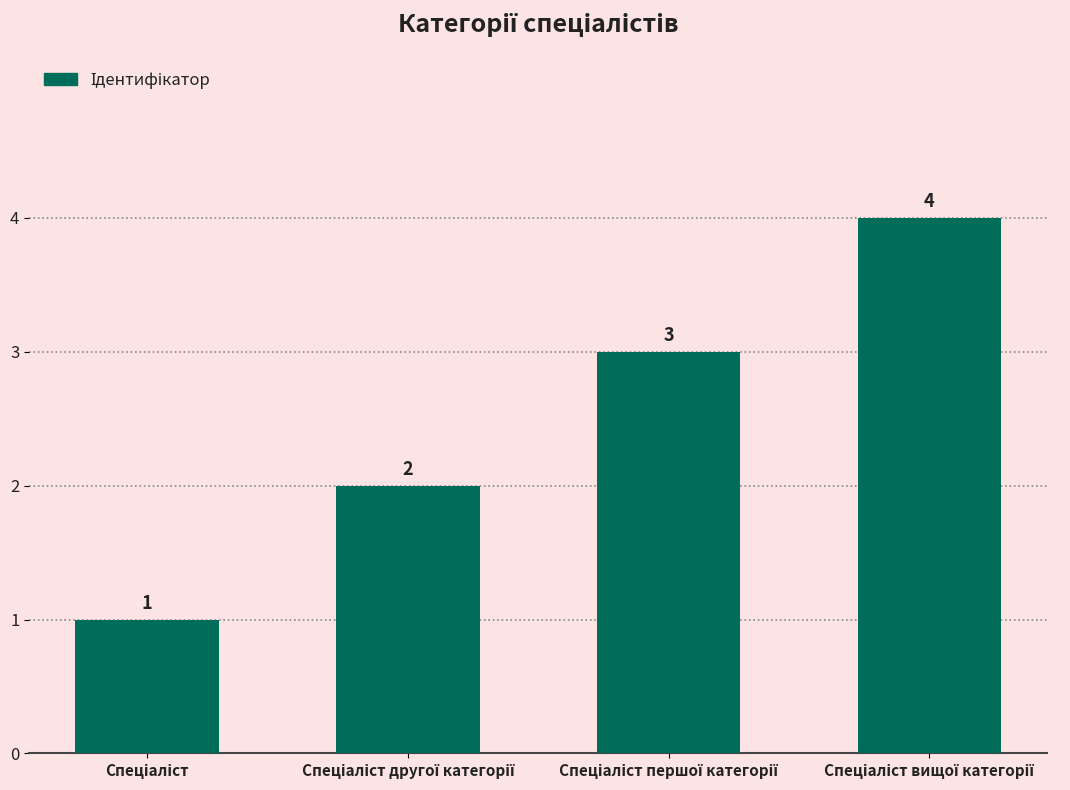

What is the value of the 1st bar from the left?

1